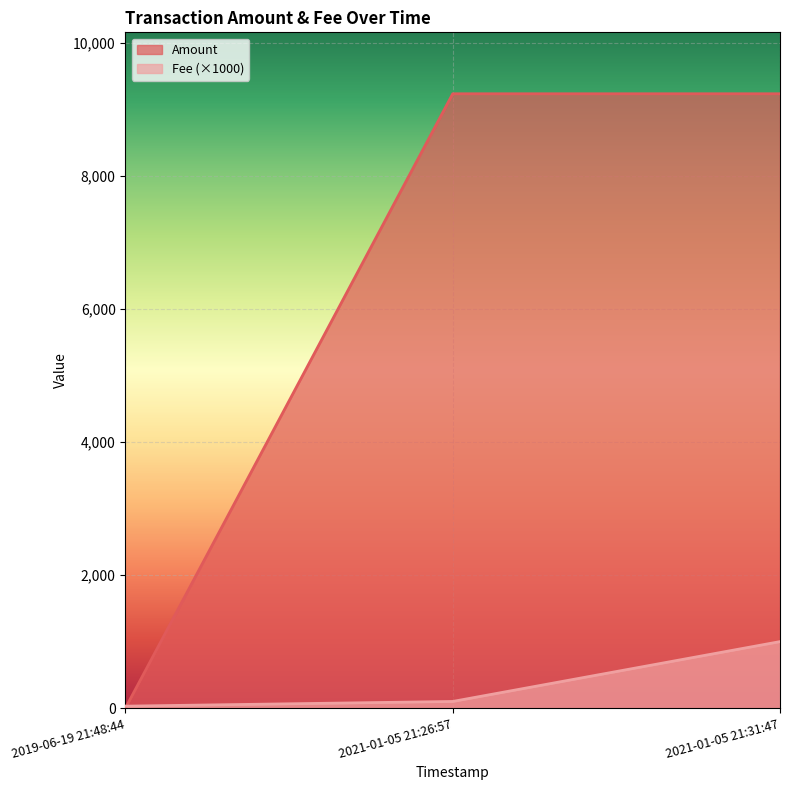

Rank the series by their average value, from lowest to highest.

Fee (×1000), Amount